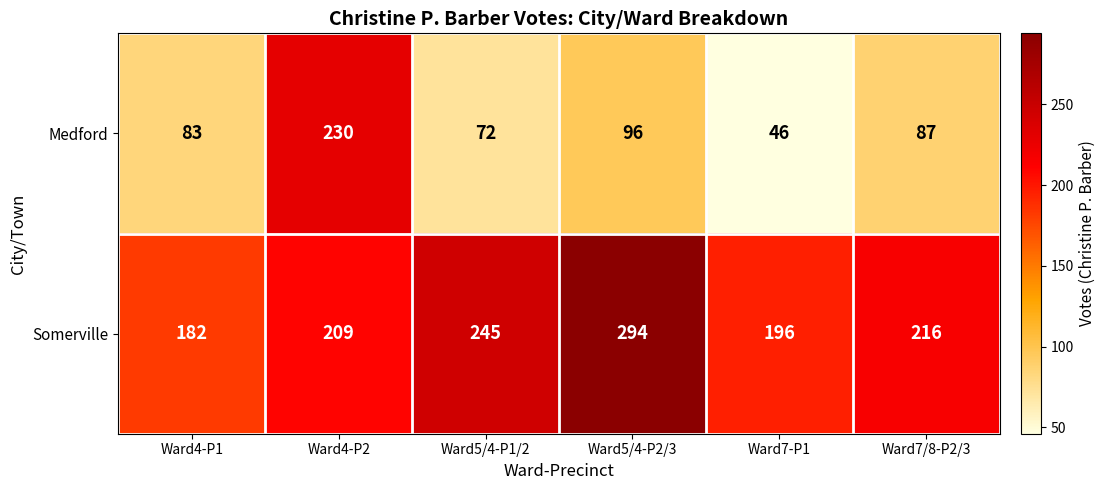

Reading right to left, list all the values displayed in this chart.

Medford: Ward7/8-P2/3=87	Ward7-P1=46	Ward5/4-P2/3=96	Ward5/4-P1/2=72	Ward4-P2=230	Ward4-P1=83
Somerville: Ward7/8-P2/3=216	Ward7-P1=196	Ward5/4-P2/3=294	Ward5/4-P1/2=245	Ward4-P2=209	Ward4-P1=182